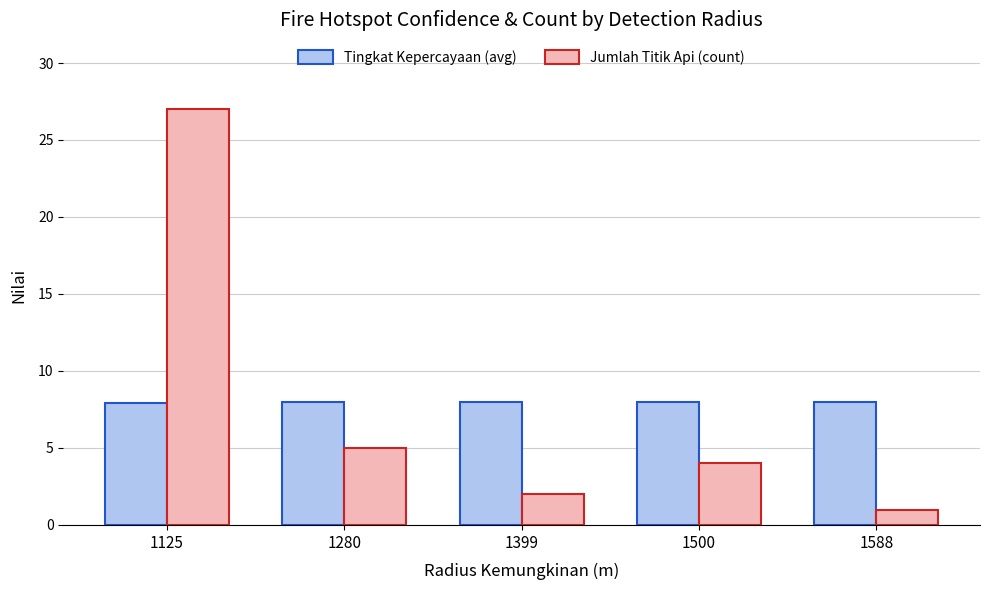

What is the sum of all Jumlah Titik Api (count) values?

39.0